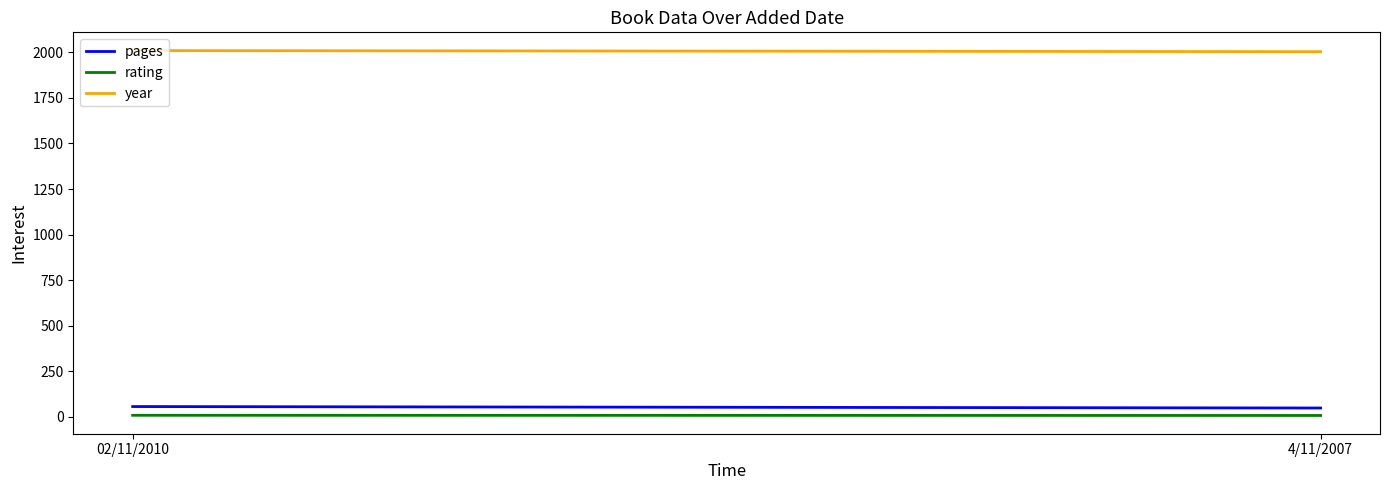

The value of pages at 02/11/2010 is 18. True or false?

False